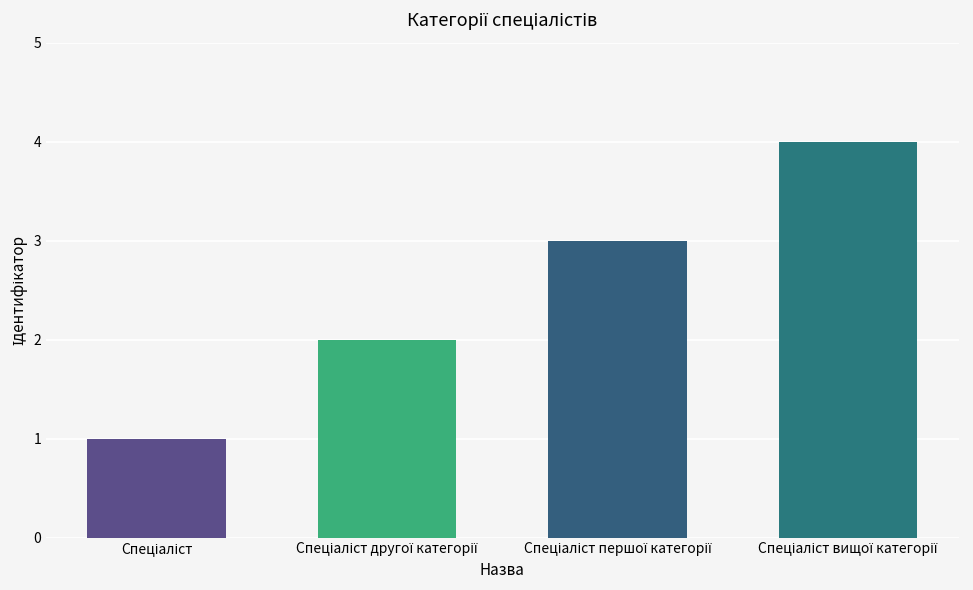

What is the difference between the maximum and minimum values?

3